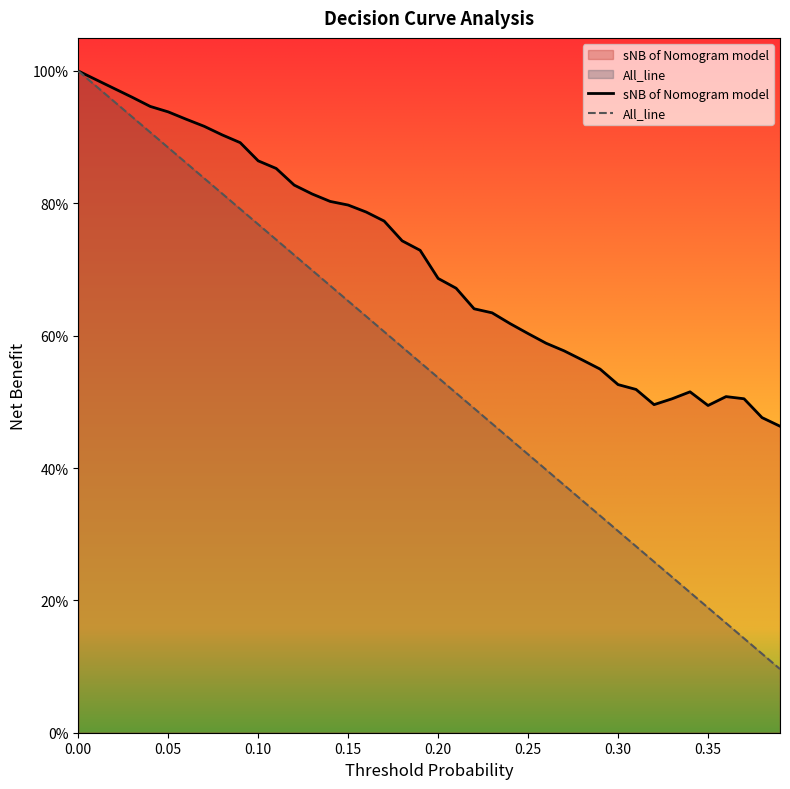

What is the difference between the highest and lowest values at 0.37?

0.4